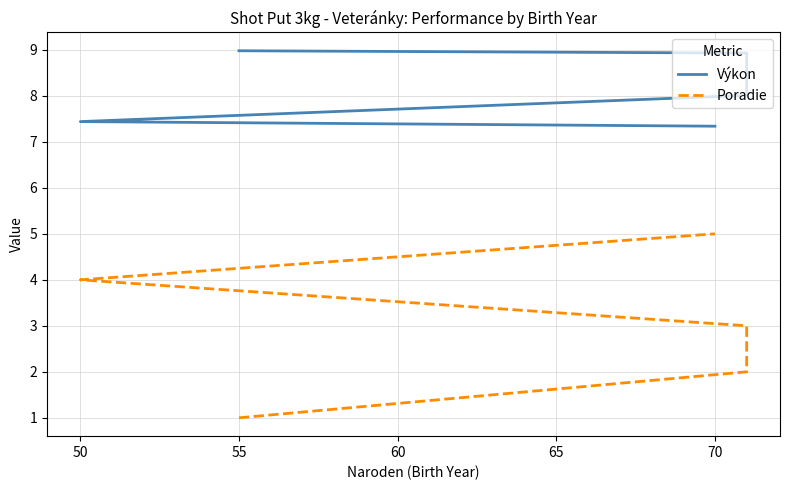

True or false: Výkon has more than 0 interior local peaks.

False